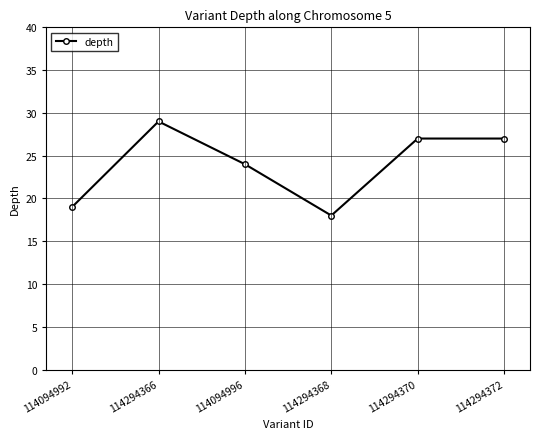

What is the greatest value displayed?

29